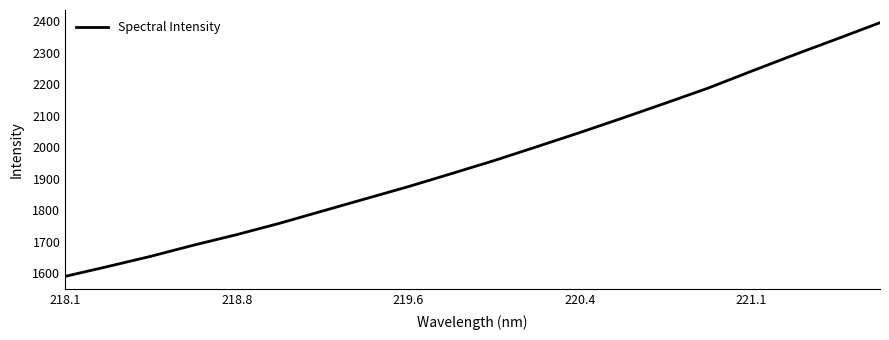

Count the number of data series in this chart.

1